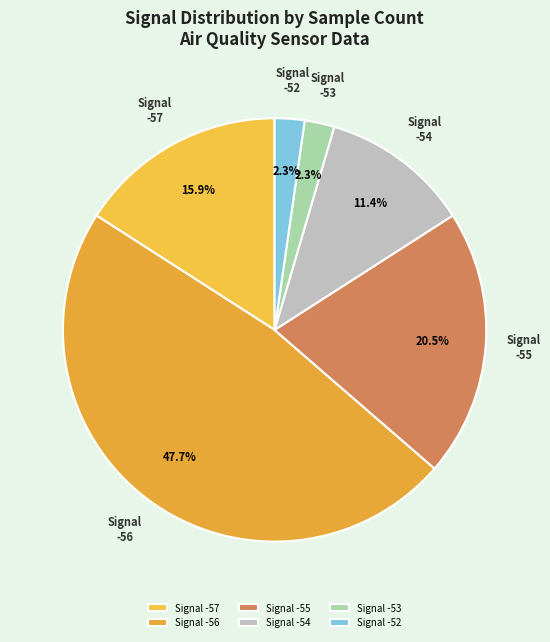

Is there a majority slice in this chart?

No